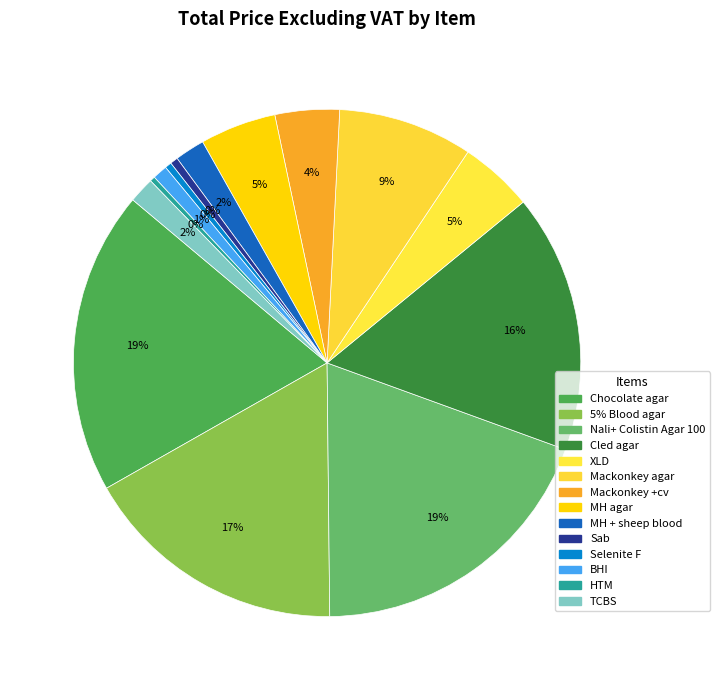

Is the sum of BHI and 5% Blood agar greater than half?

No